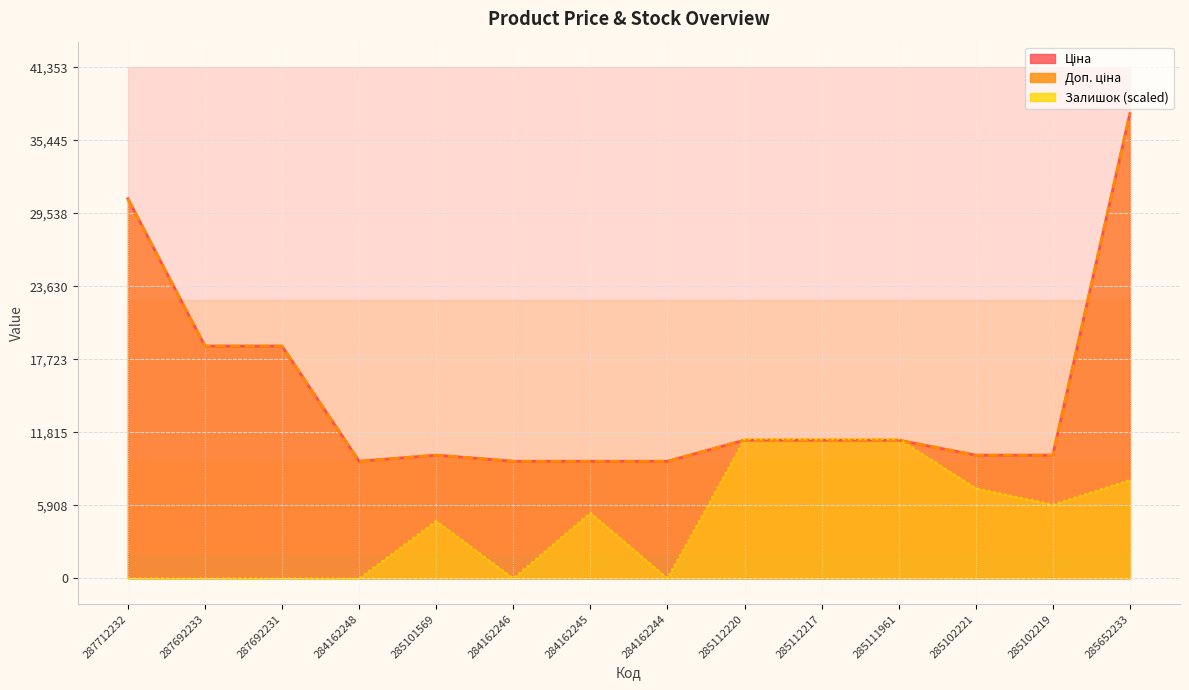

The value of Залишок at 285652233 is 7961.0. True or false?

True